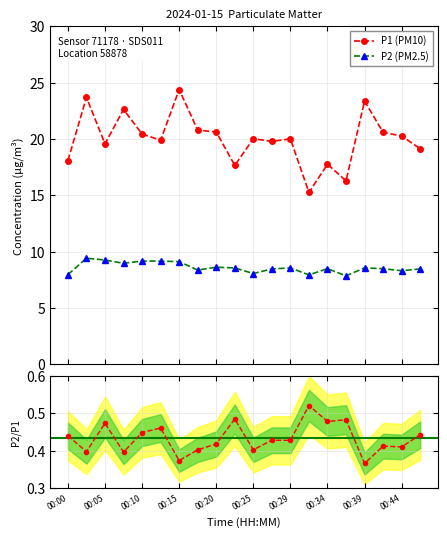

What are all the series names shown in the legend?

P1, P2